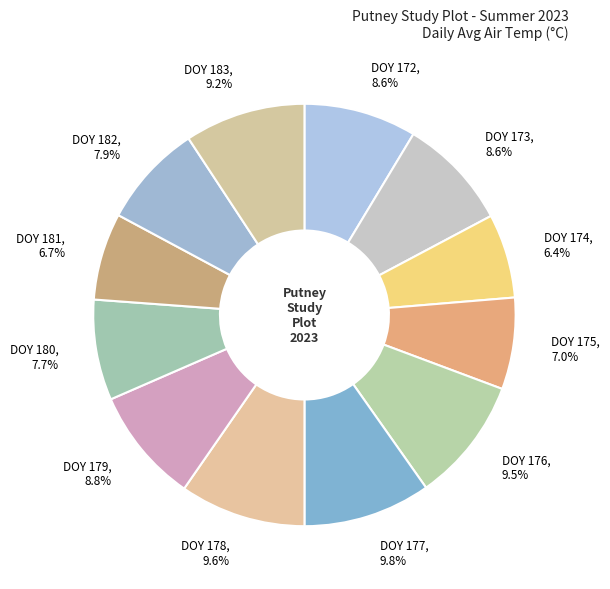

Is DOY 173 the majority of the pie?

No